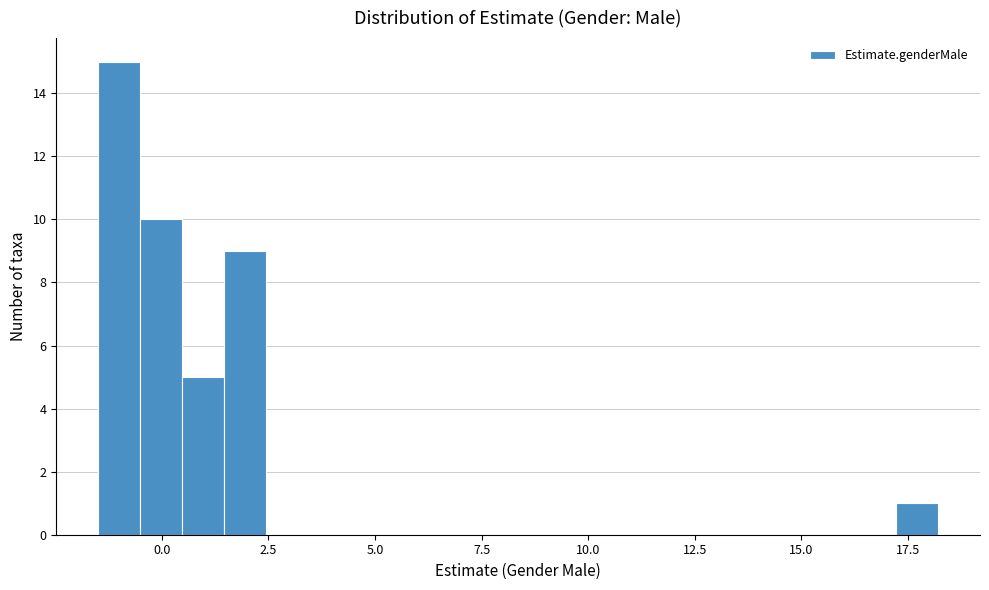

Around what value on the x-axis is the tallest bar? Give the approximate position of its centre, as read against the axis.

-1.0